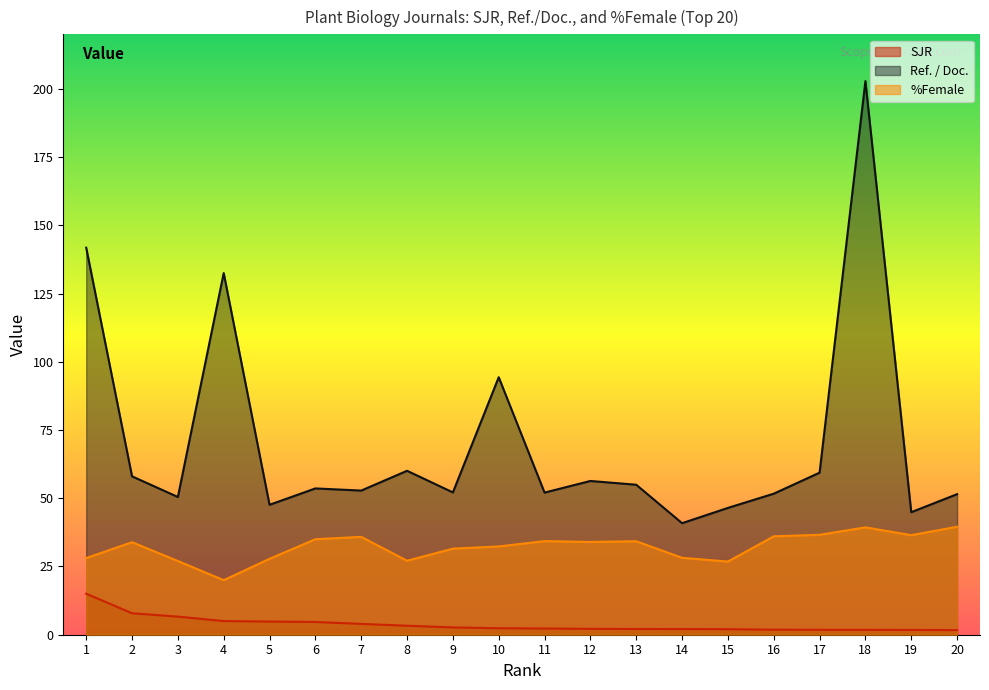

What are all the series names shown in the legend?

SJR, Ref. / Doc., %Female